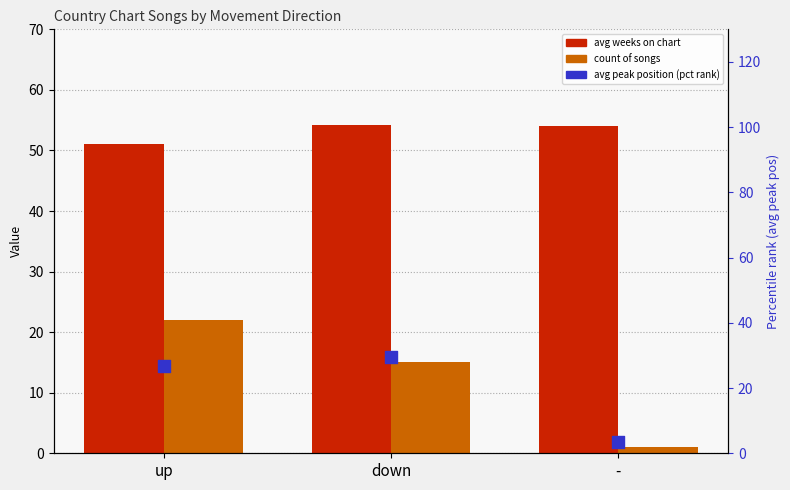

Is the value of avg peak position (pct rank) at down greater than the value of count of songs at -?

Yes